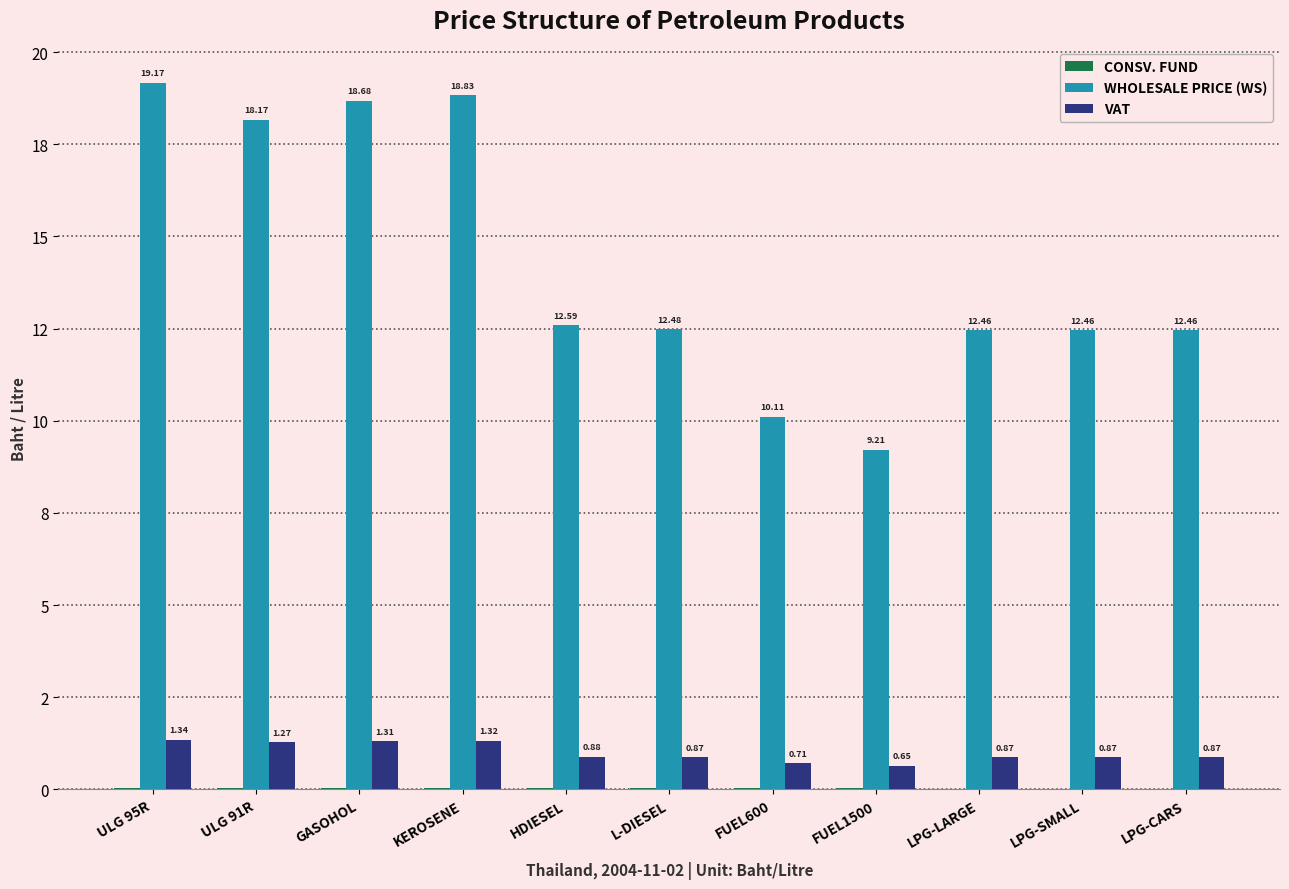

Which series has the widest spread of values?

WHOLESALE PRICE (WS)